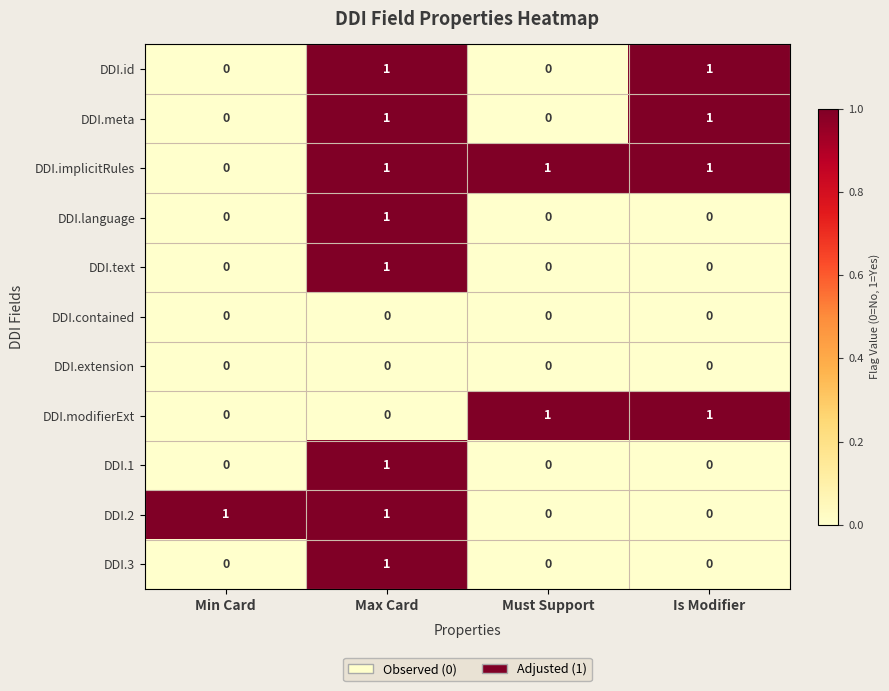

At how many categories does at least one series exceed 0?

4